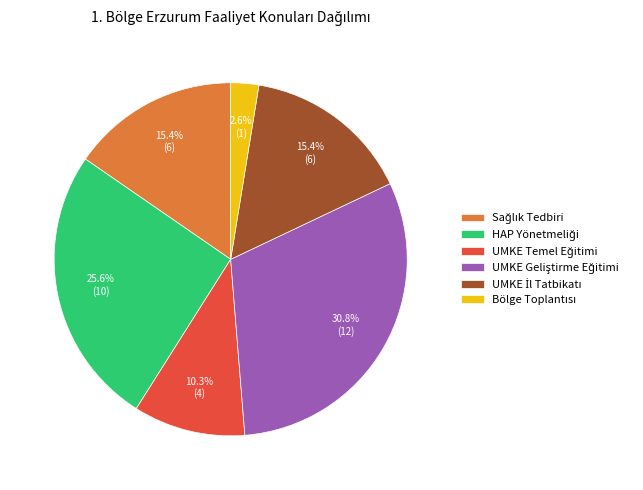

Is there a majority slice in this chart?

No